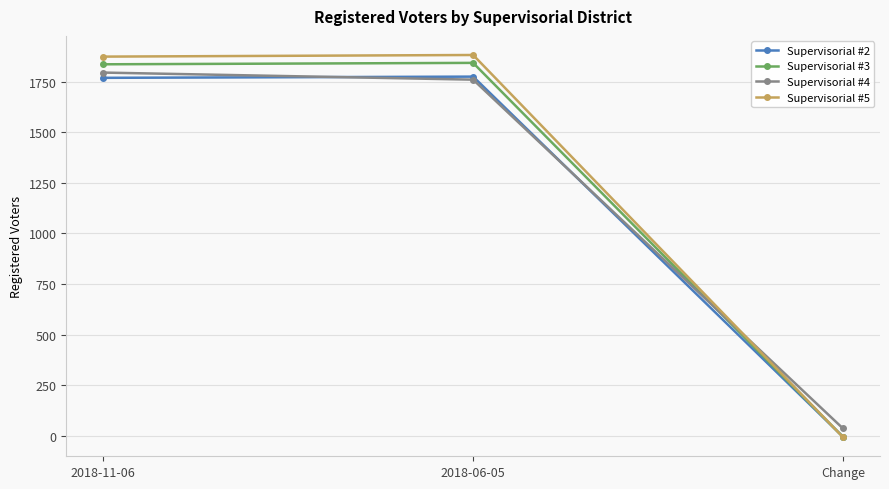

Which series changed the most between 2018-11-06 and Change?

Supervisorial #5